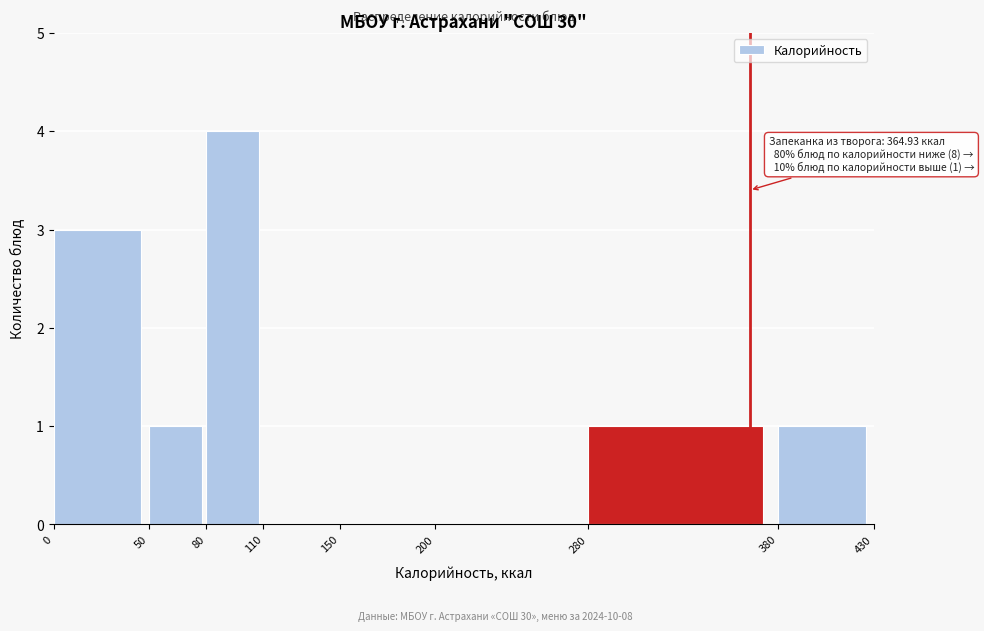

Over which range of the x-axis is the bar tallest?

80 to 110